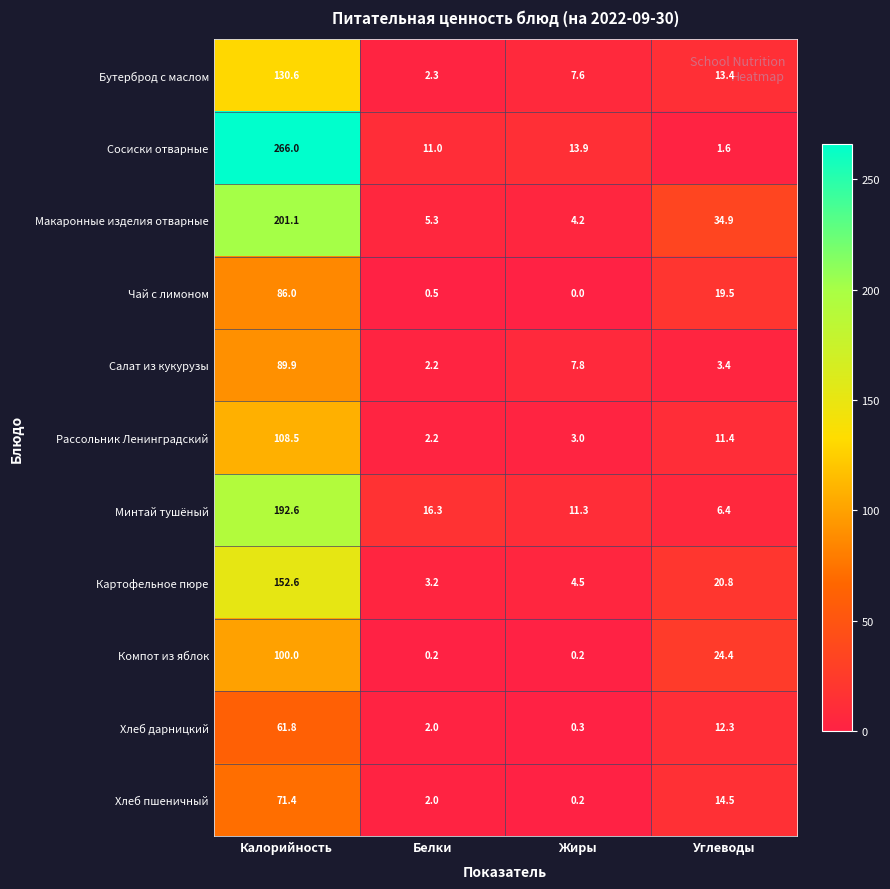

Which category has the highest value in the Хлеб дарницкий series?

Калорийность